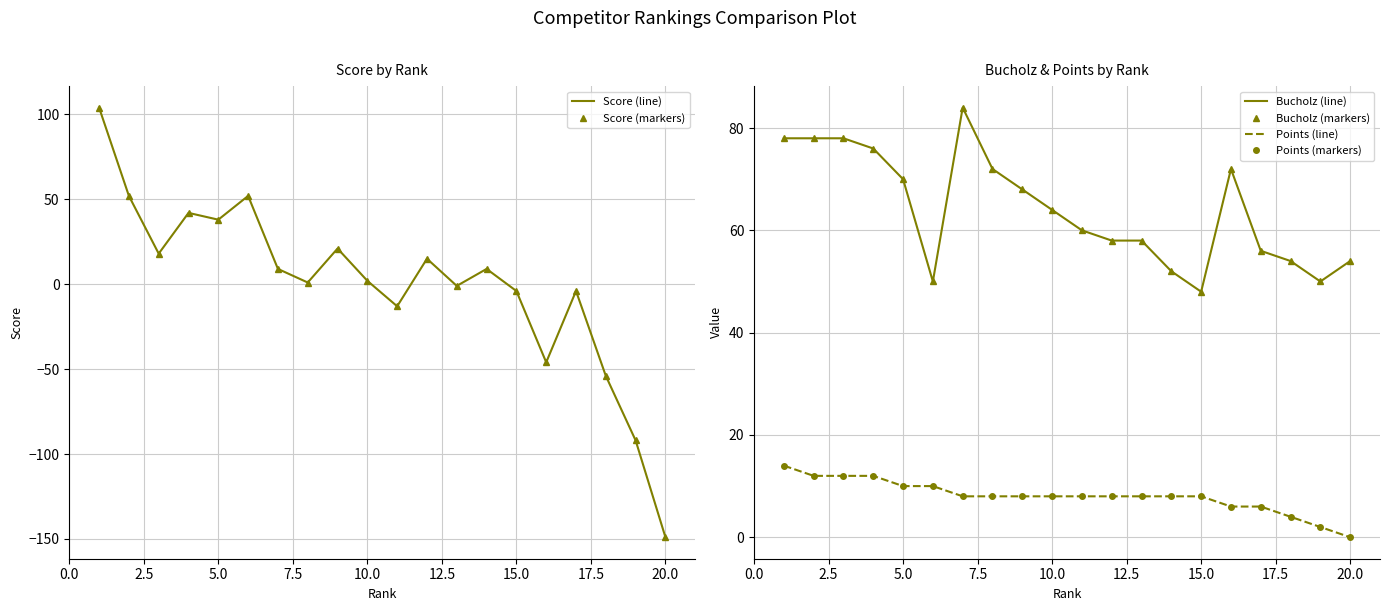

Reading left to right, what are all the values shown in this chart?

Score (line): 104	52	18	42	38	52	9	1	21	2	-13	15	-1	9	-4	-46	-4	-54	-92	-149
Score (markers): 104	52	18	42	38	52	9	1	21	2	-13	15	-1	9	-4	-46	-4	-54	-92	-149
Bucholz (line): 78	78	78	76	70	50	84	72	68	64	60	58	58	52	48	72	56	54	50	54
Bucholz (markers): 78	78	78	76	70	50	84	72	68	64	60	58	58	52	48	72	56	54	50	54
Points (line): 14	12	12	12	10	10	8	8	8	8	8	8	8	8	8	6	6	4	2	0
Points (markers): 14	12	12	12	10	10	8	8	8	8	8	8	8	8	8	6	6	4	2	0